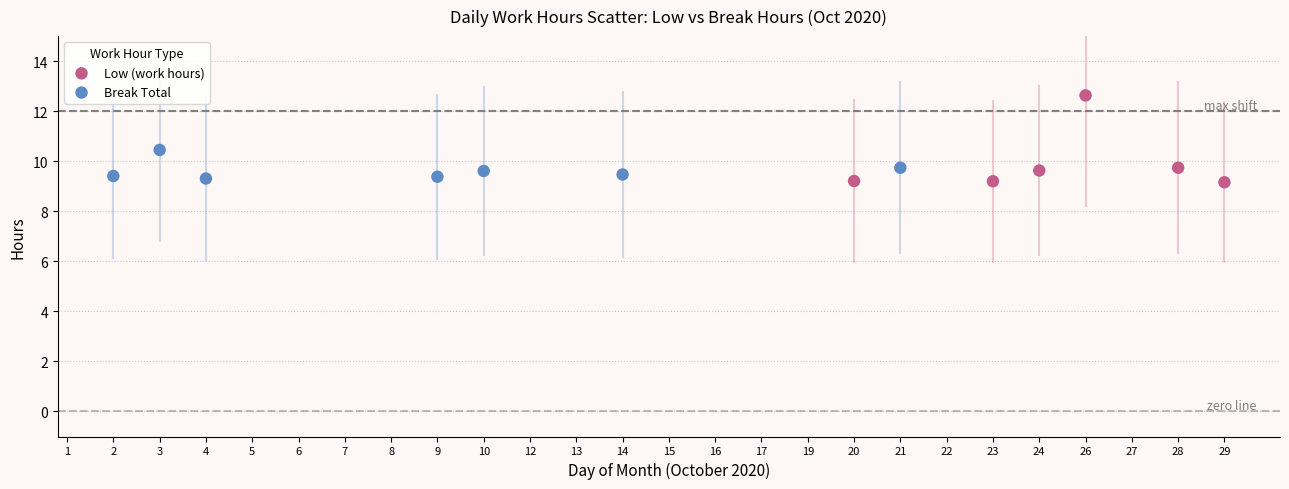

Which series reaches the maximum Y coordinate?

Low (work hours)